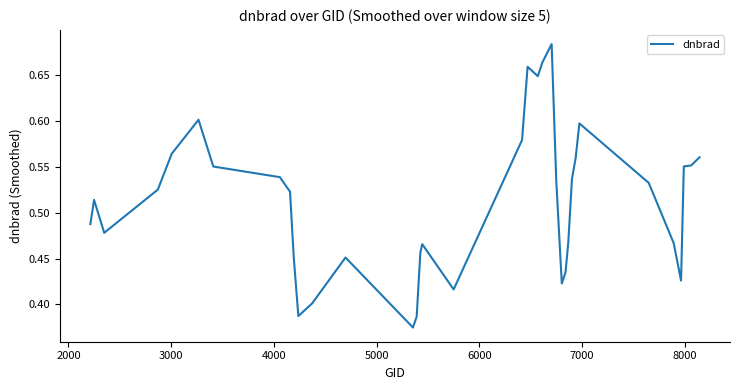

True or false: the data has more than 2 interior local peaks.

True